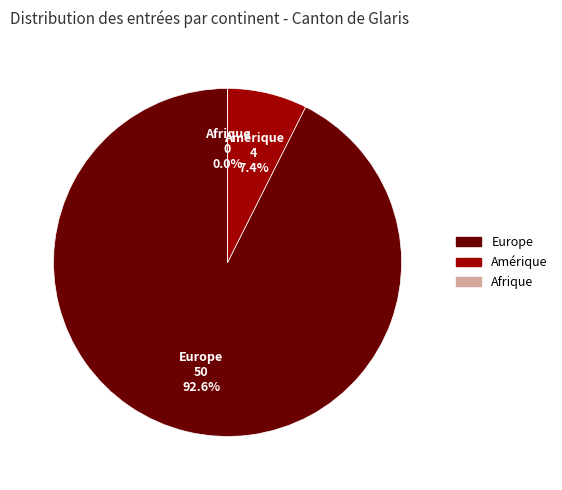

Rank the categories by value from lowest to highest.

Afrique, Amérique, Europe